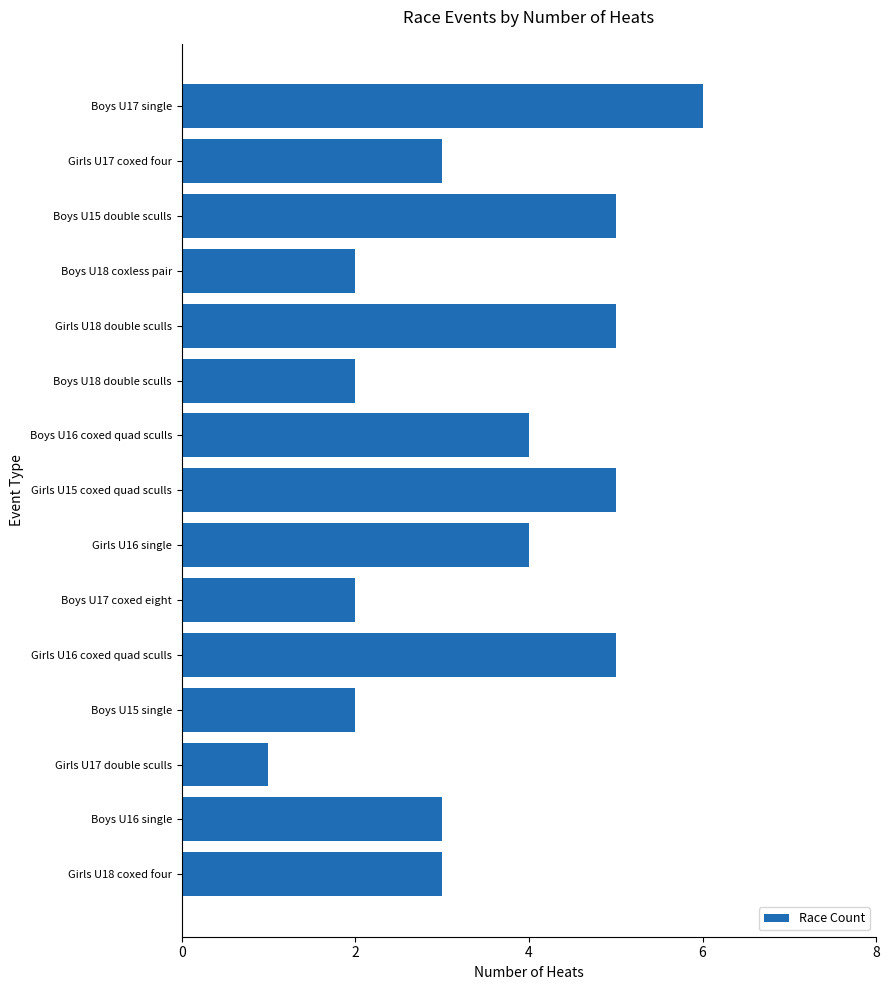

Count the values in the range 2 to 5.

13